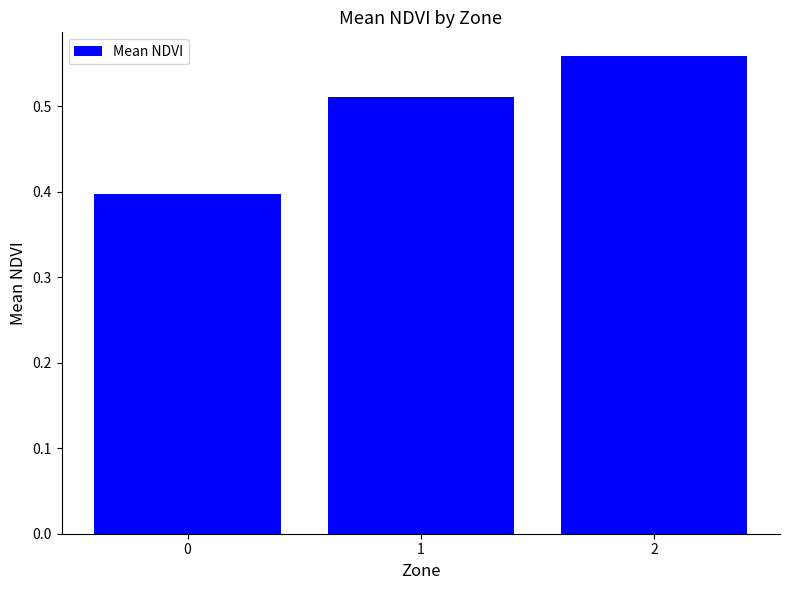

What is the value of the 1st bar from the left?

0.4